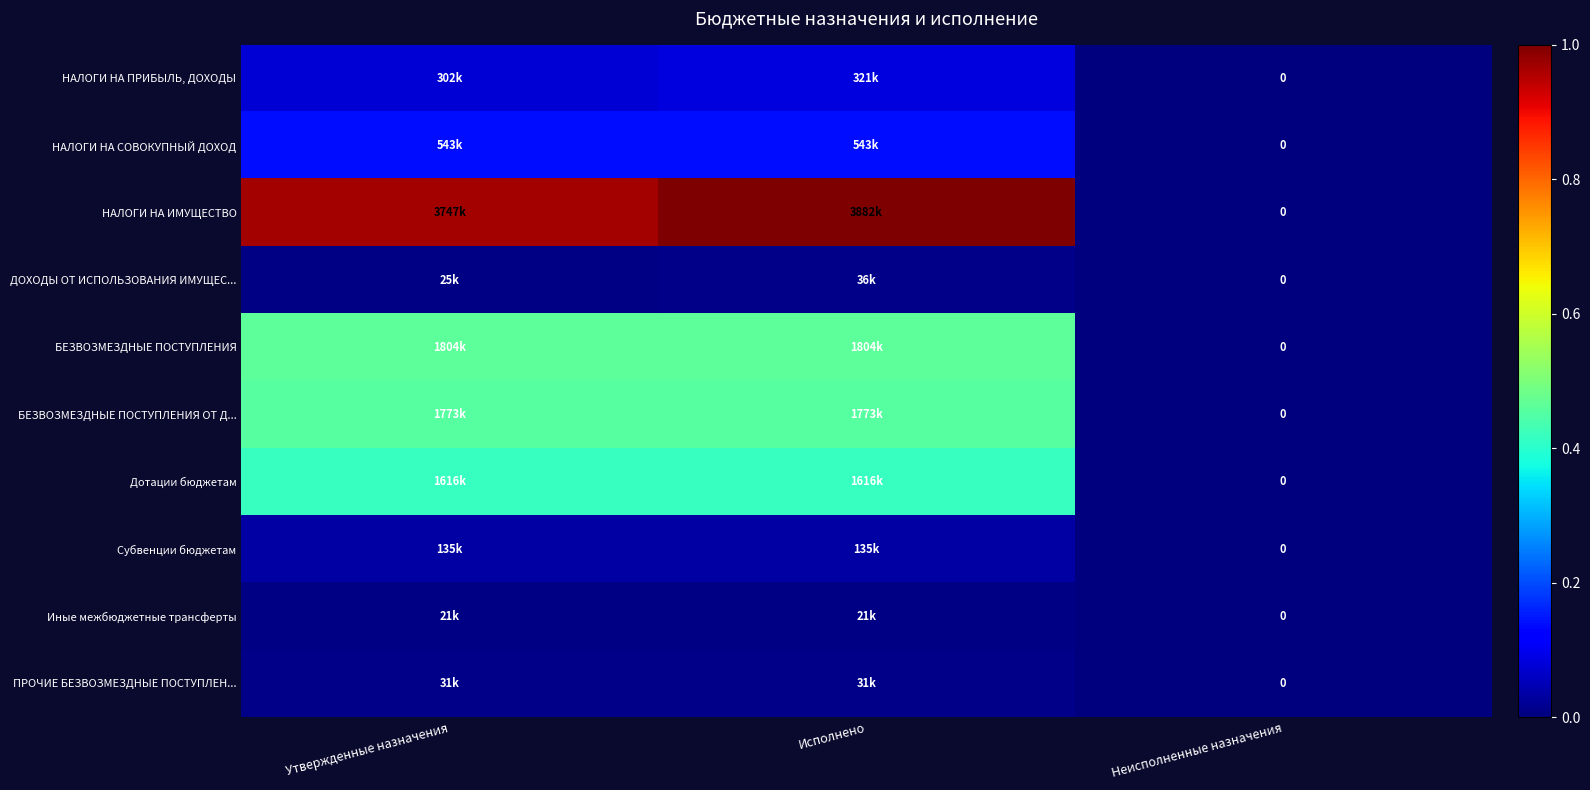

List the series in order of their peak value, lowest first.

Иные межбюджетные трансферты, ПРОЧИЕ БЕЗВОЗМЕЗДНЫЕ ПОСТУПЛЕН..., ДОХОДЫ ОТ ИСПОЛЬЗОВАНИЯ ИМУЩЕС..., Субвенции бюджетам, НАЛОГИ НА ПРИБЫЛЬ, ДОХОДЫ, НАЛОГИ НА СОВОКУПНЫЙ ДОХОД, Дотации бюджетам, БЕЗВОЗМЕЗДНЫЕ ПОСТУПЛЕНИЯ ОТ Д..., БЕЗВОЗМЕЗДНЫЕ ПОСТУПЛЕНИЯ, НАЛОГИ НА ИМУЩЕСТВО